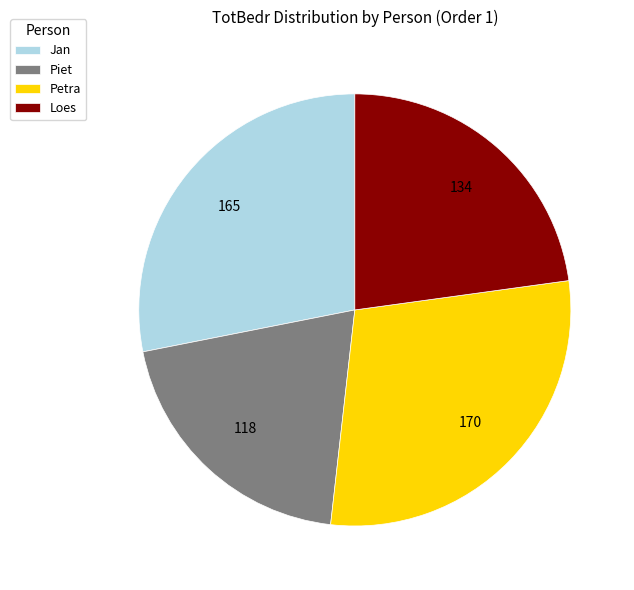

What is the smallest slice in the pie chart?

Piet